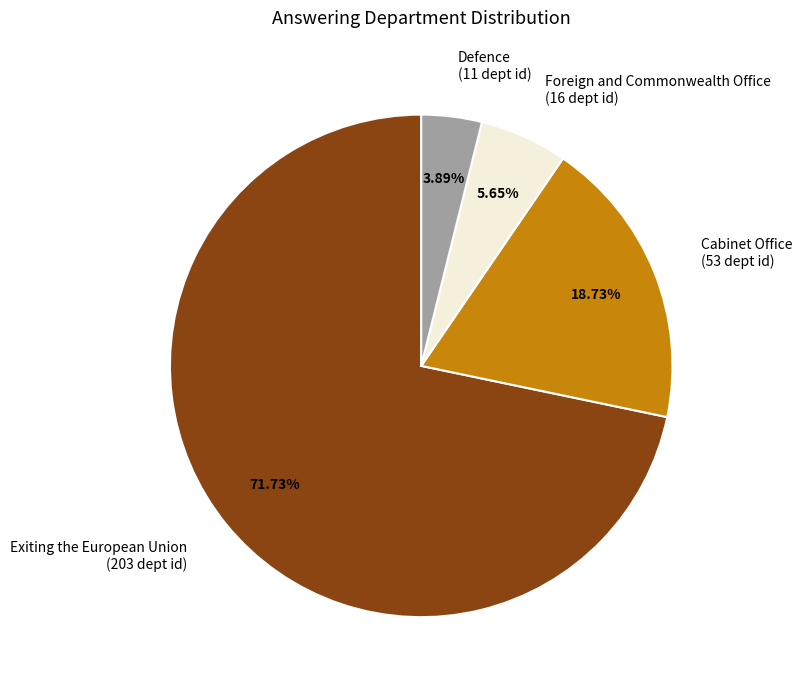

How many slices are in this pie chart?

4